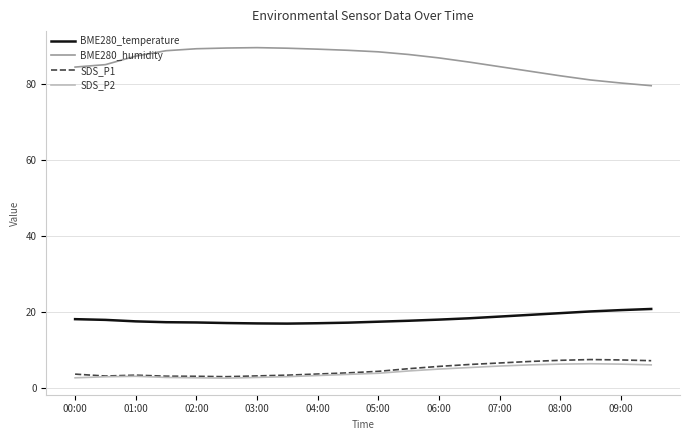

True or false: BME280_temperature and SDS_P2 cross at least once.

False